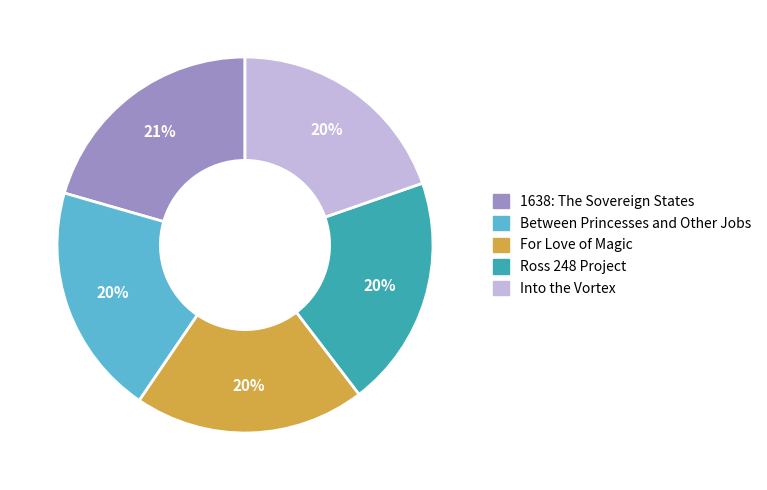

Is it true that Into the Vortex is 20% of the pie?

True